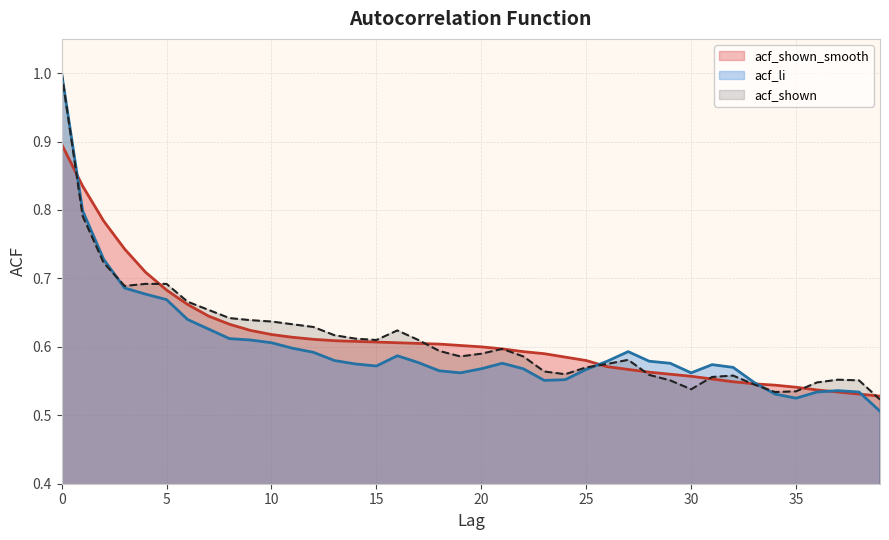

What is the total value across all series at 18?

1.8